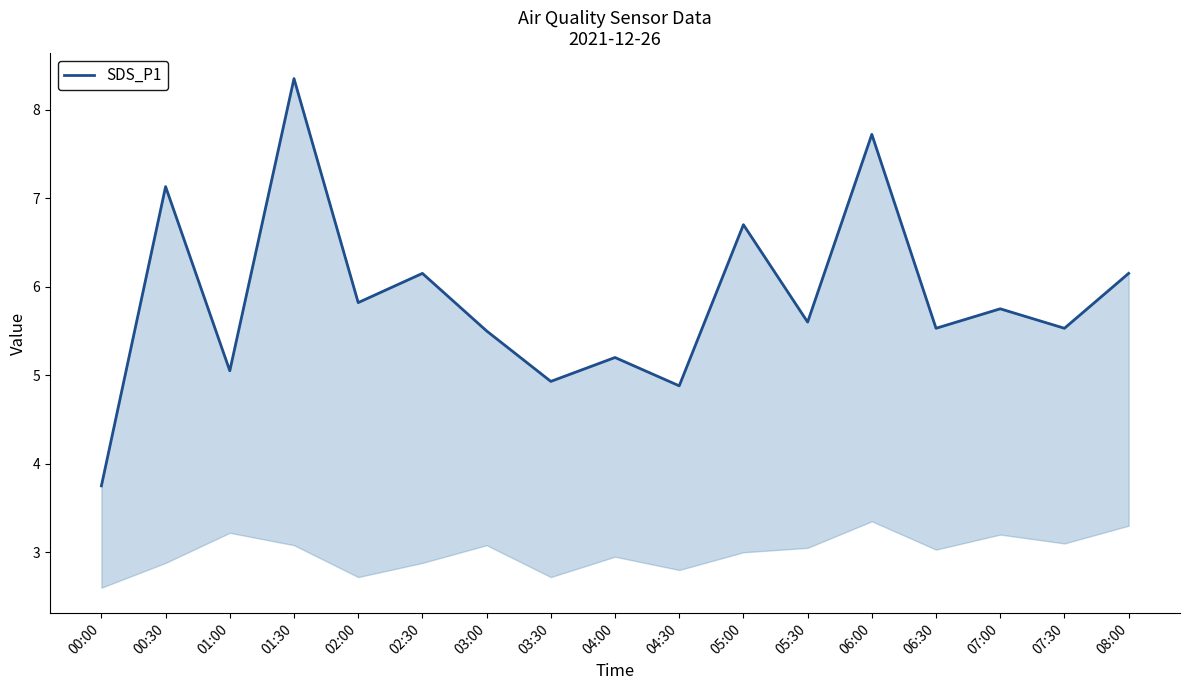

What is the value of the 2nd point from the left?

7.1